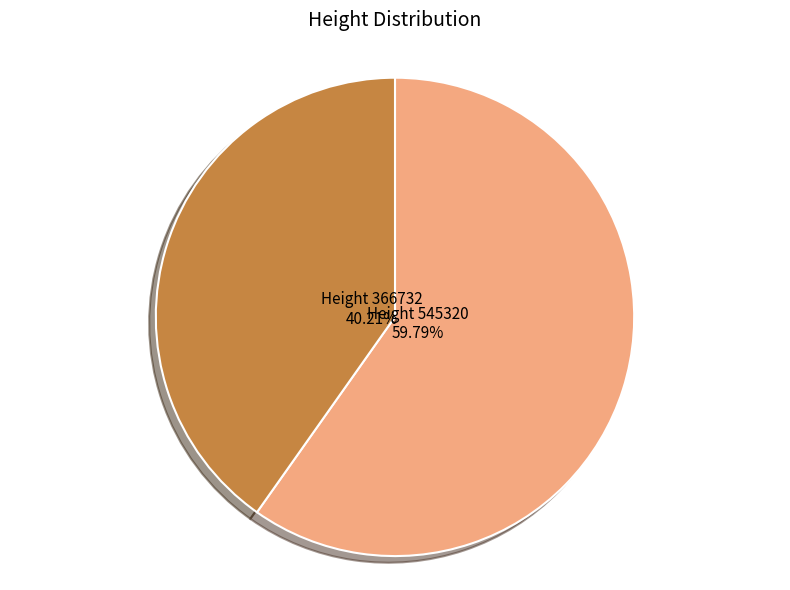

Does any single category account for the majority?

Yes